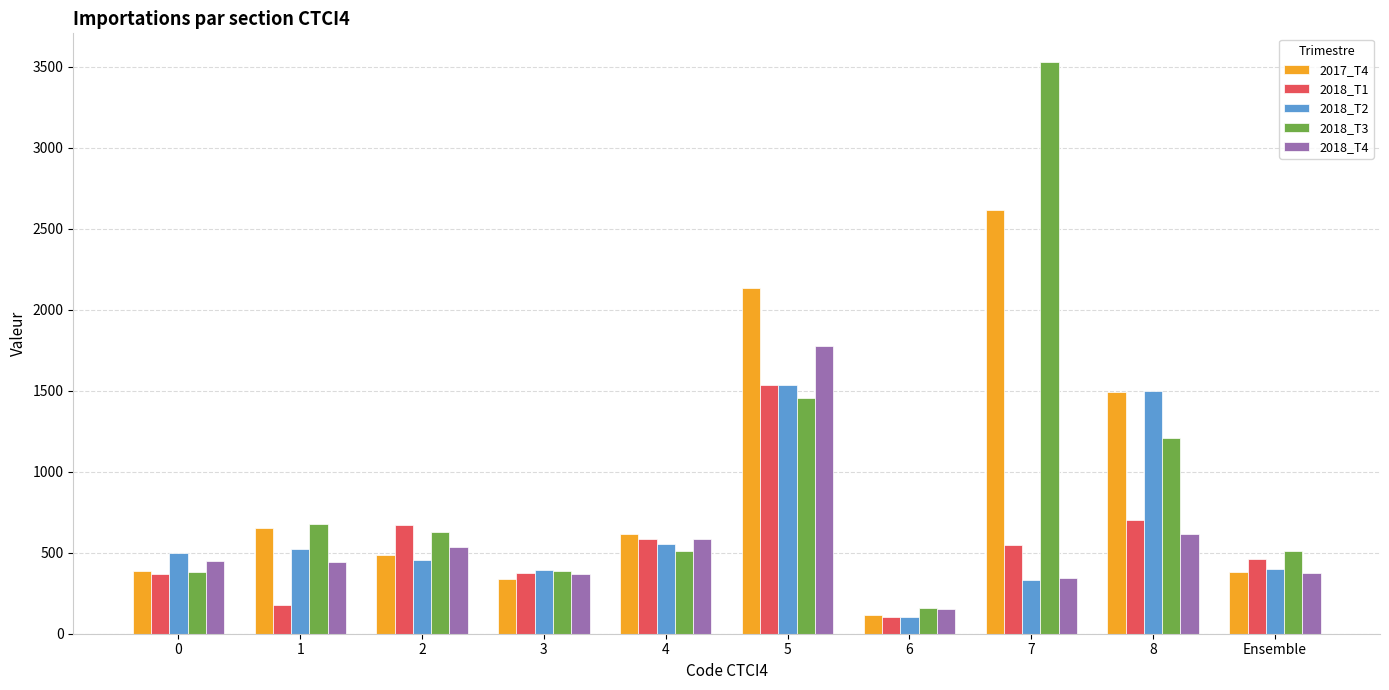

At which label does 2018_T3 first exceed 626?

1